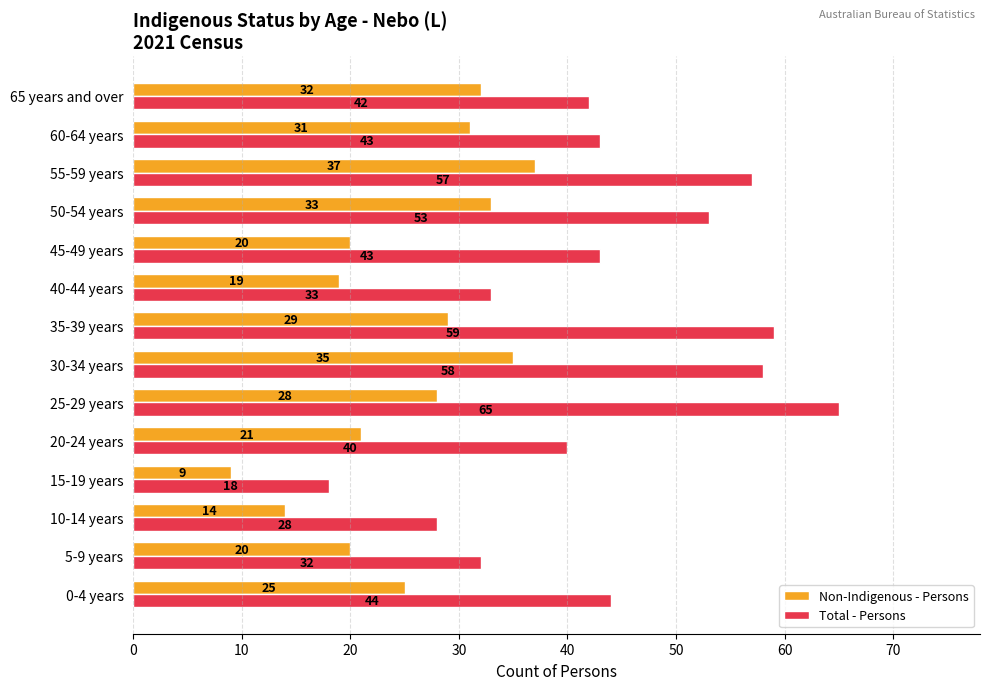

Is the value of Total - Persons at 60-64 years greater than the value of Non-Indigenous - Persons at 65 years and over?

Yes